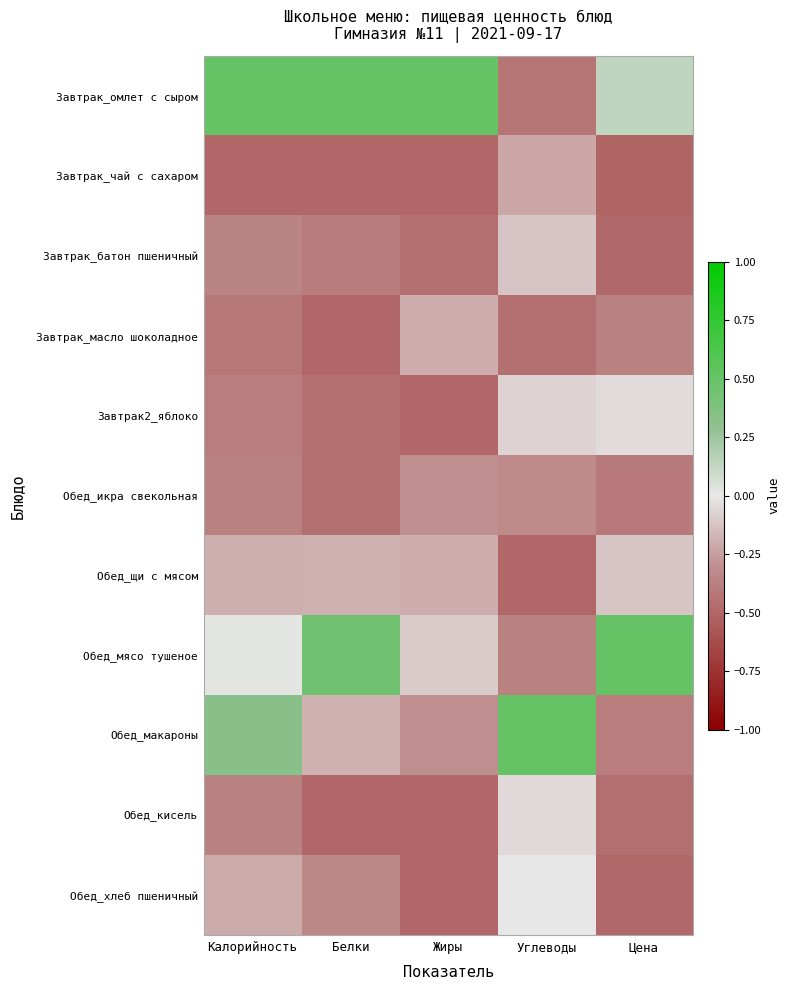

Reading left to right, list all the values displayed in this chart.

Завтрак_омлет с сыром: Калорийность=0.5	Белки=0.5	Жиры=0.5	Углеводы=-0.4	Цена=0.1
Завтрак_чай с сахаром: Калорийность=-0.5	Белки=-0.5	Жиры=-0.5	Углеводы=-0.2	Цена=-0.5
Завтрак_батон пшеничный: Калорийность=-0.4	Белки=-0.4	Жиры=-0.5	Углеводы=-0.1	Цена=-0.5
Завтрак_масло шоколадное: Калорийность=-0.4	Белки=-0.5	Жиры=-0.2	Углеводы=-0.5	Цена=-0.4
Завтрак2_яблоко: Калорийность=-0.4	Белки=-0.4	Жиры=-0.5	Углеводы=-0.1	Цена=-0.0
Обед_икра свекольная: Калорийность=-0.4	Белки=-0.4	Жиры=-0.3	Углеводы=-0.3	Цена=-0.4
Обед_щи с мясом: Калорийность=-0.2	Белки=-0.2	Жиры=-0.2	Углеводы=-0.5	Цена=-0.1
Обед_мясо тушеное: Калорийность=0.0	Белки=0.4	Жиры=-0.1	Углеводы=-0.4	Цена=0.5
Обед_макароны: Калорийность=0.3	Белки=-0.2	Жиры=-0.3	Углеводы=0.5	Цена=-0.4
Обед_кисель: Калорийность=-0.4	Белки=-0.5	Жиры=-0.5	Углеводы=-0.1	Цена=-0.5
Обед_хлеб пшеничный: Калорийность=-0.2	Белки=-0.3	Жиры=-0.5	Углеводы=0.0	Цена=-0.5